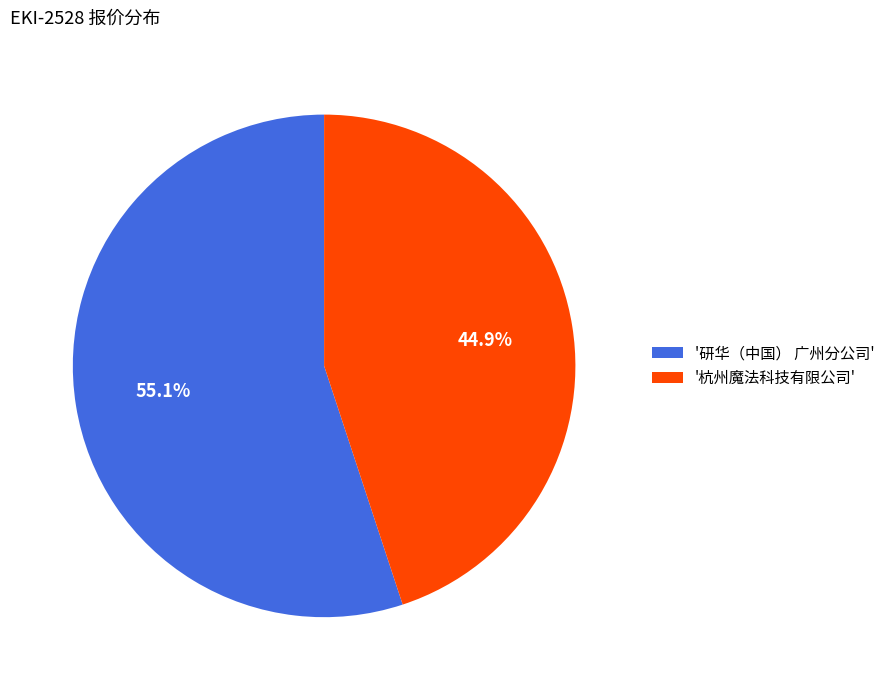

To the nearest percent, what is the difference between the largest and smallest slice percentages?

10%